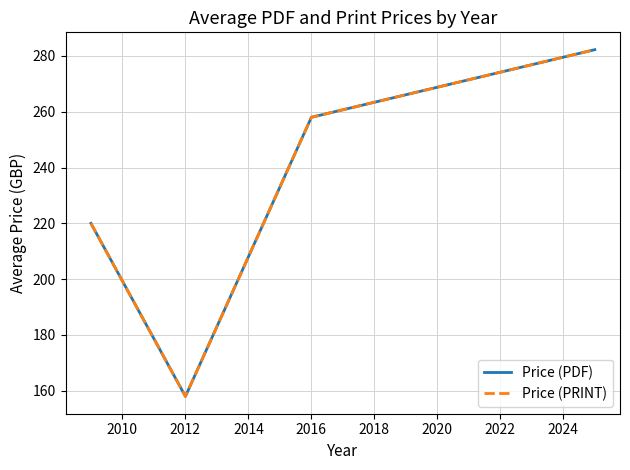

At how many categories does at least one series exceed 237?

2